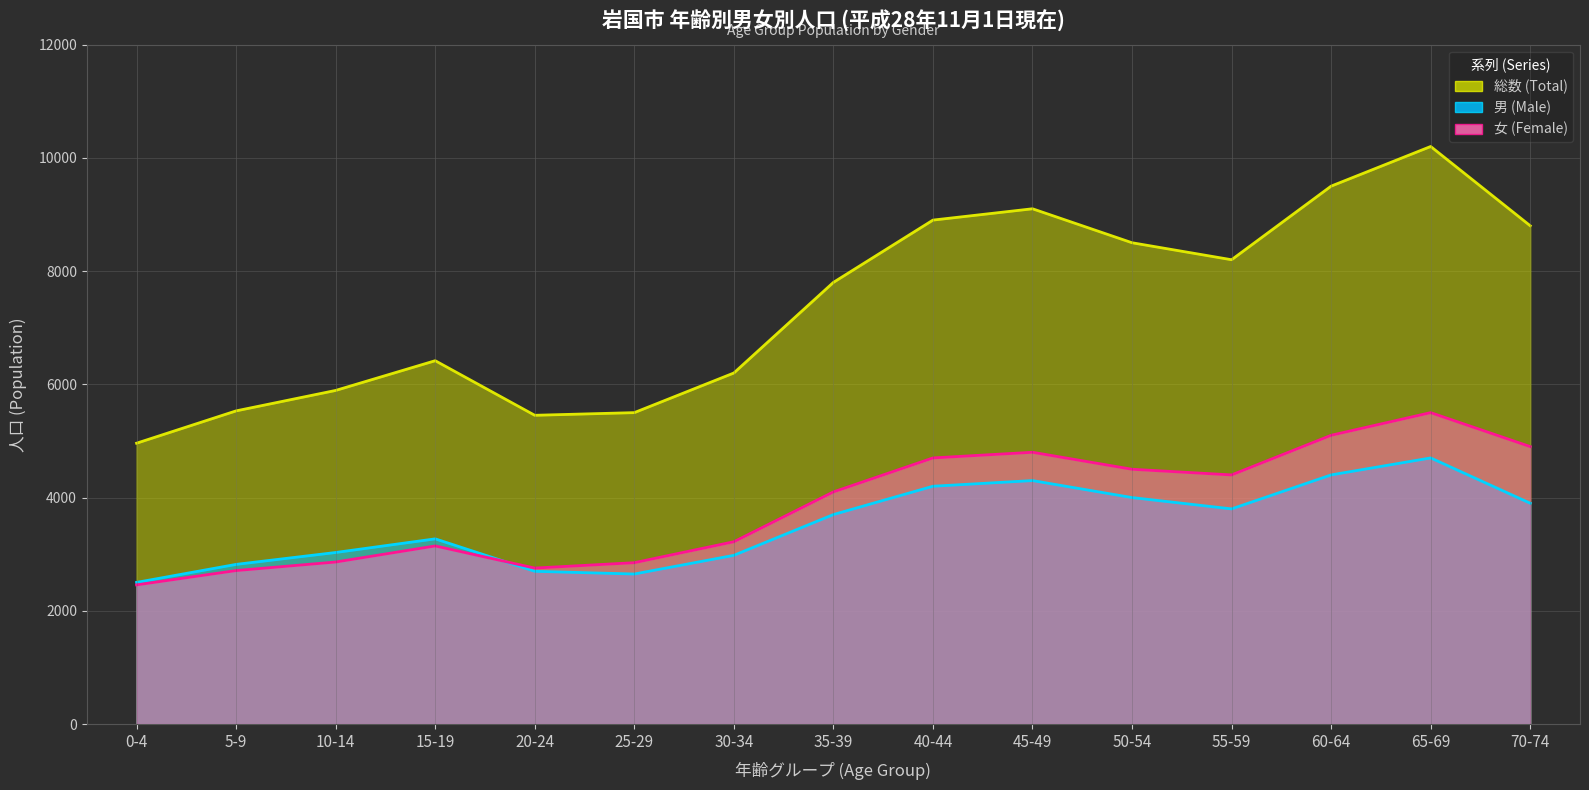

What position from the left is 65-69?

14